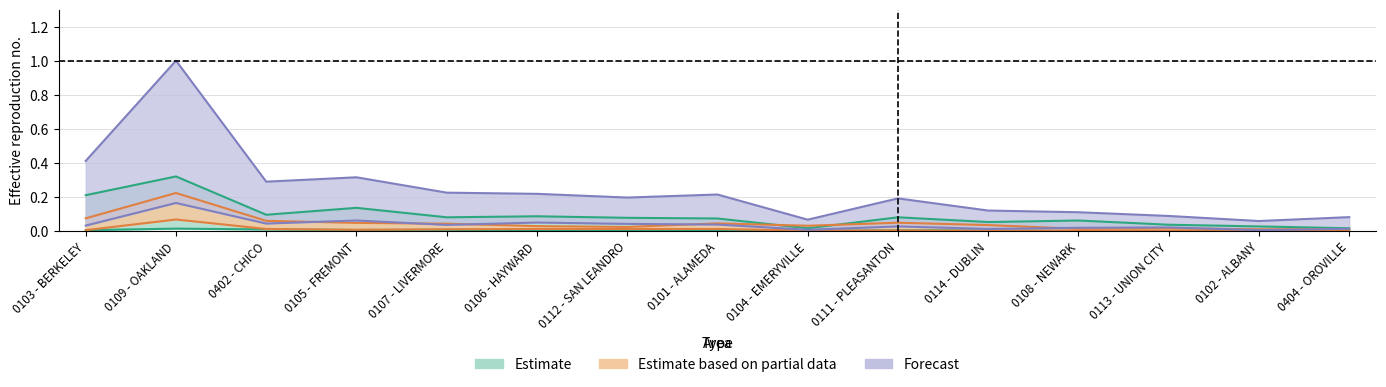

What position from the left is 0402 - CHICO?

3